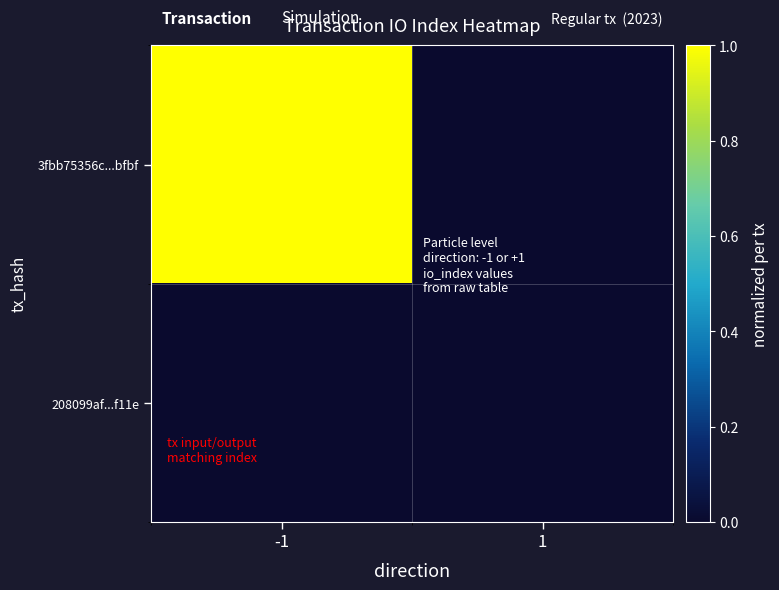

Between -1 and 1, which series saw the biggest shift?

3fbb75356c...bfbf